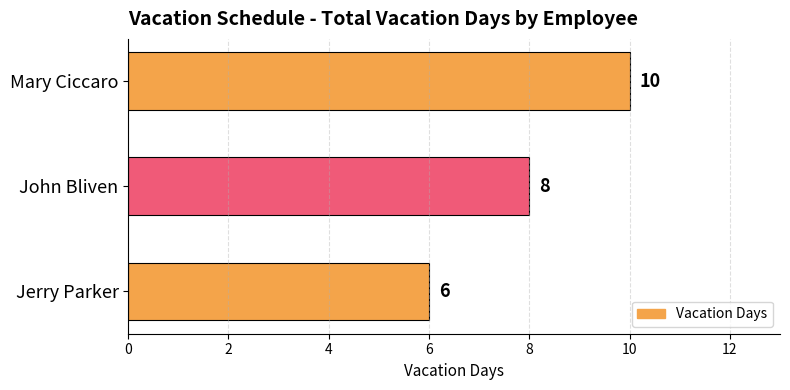

What is the minimum value shown in the chart?

6